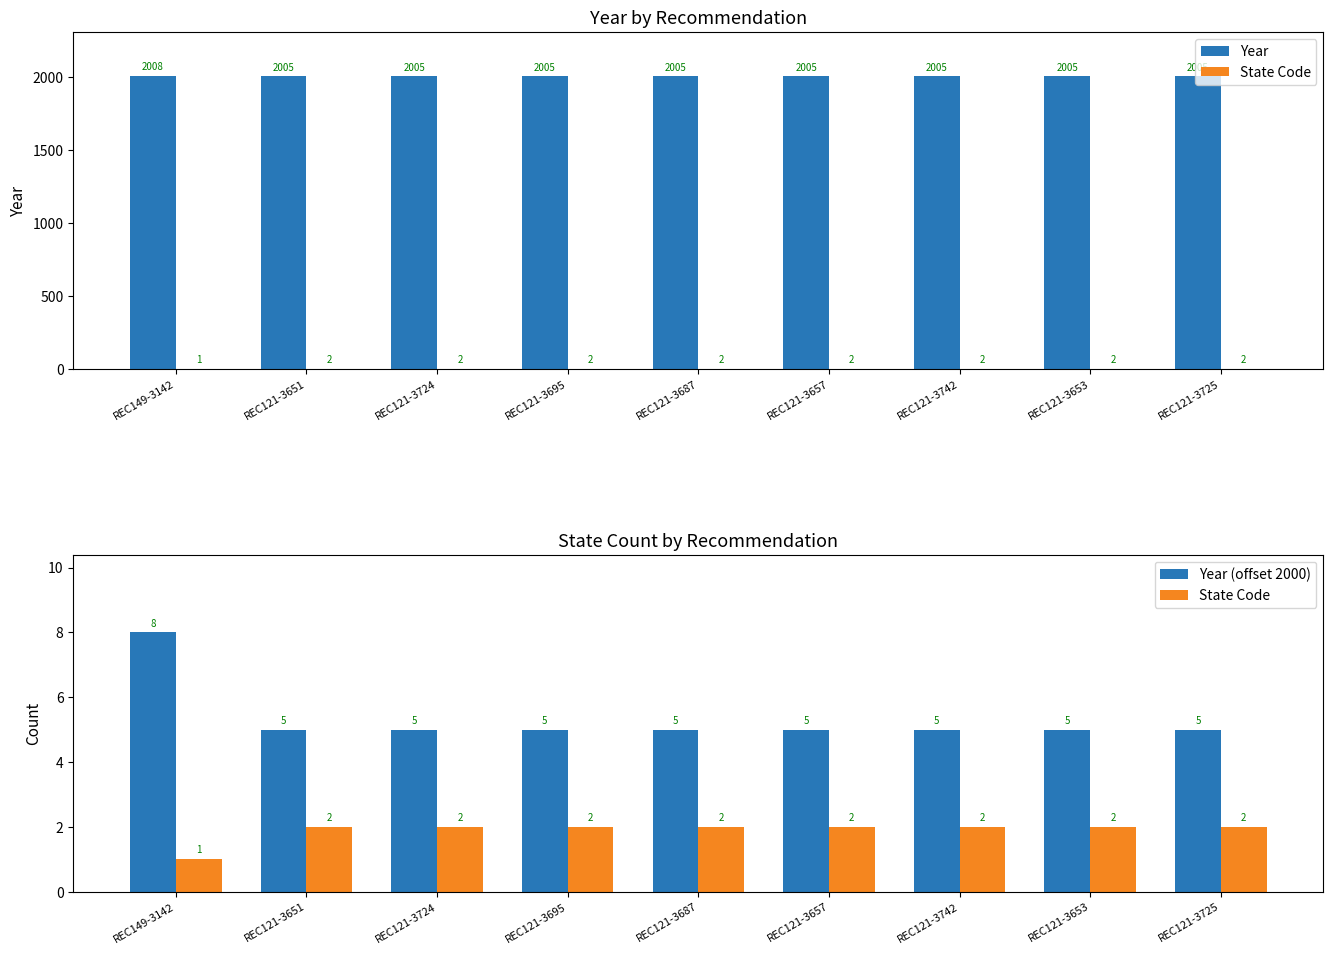

What is the label of the 5th bar from the right?

REC121-3687